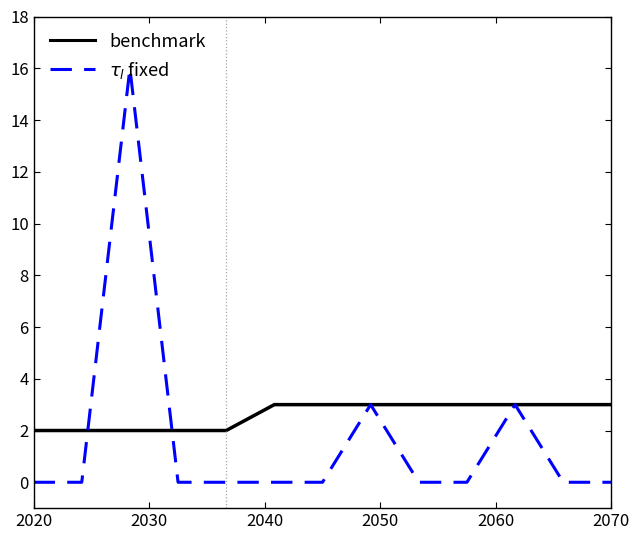

What is the greatest value displayed?

16